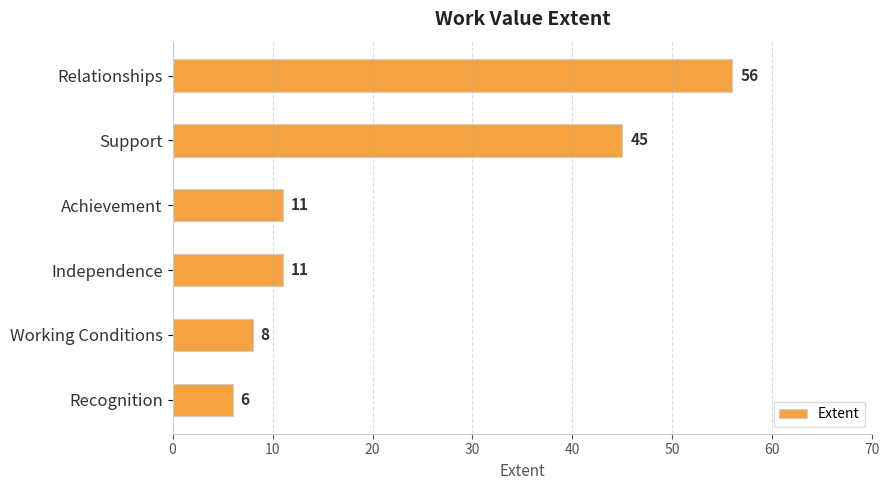

Which has a higher value, Recognition or Achievement?

Achievement